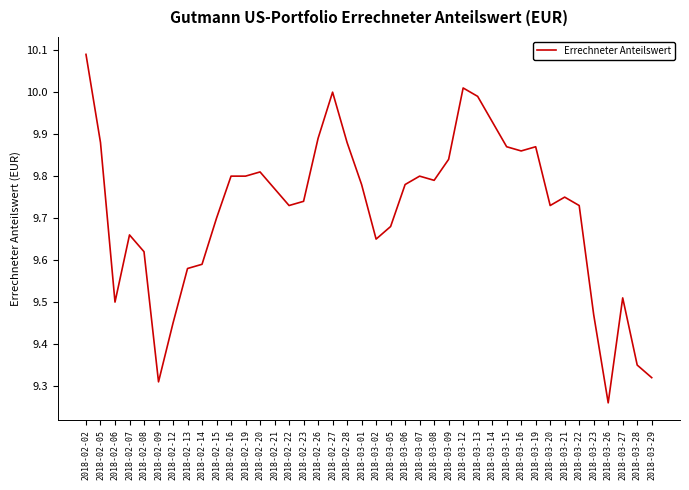

Count the number of data series in this chart.

1